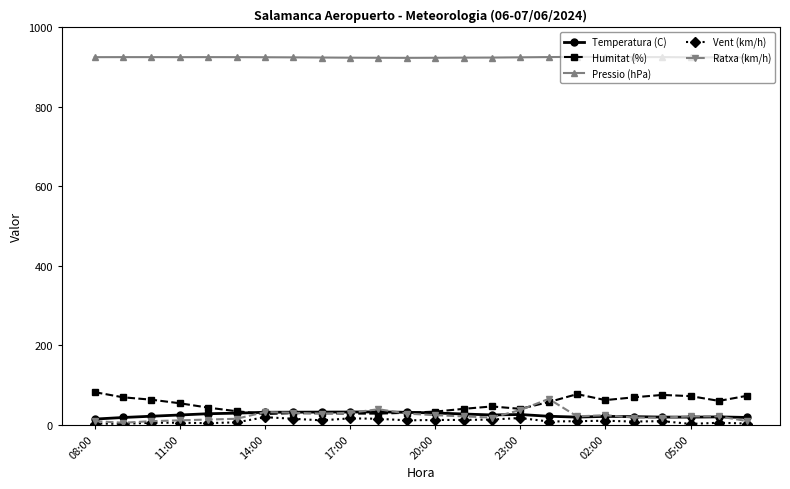

True or false: Ratxa (km/h) has more than 1 interior local peaks.

True